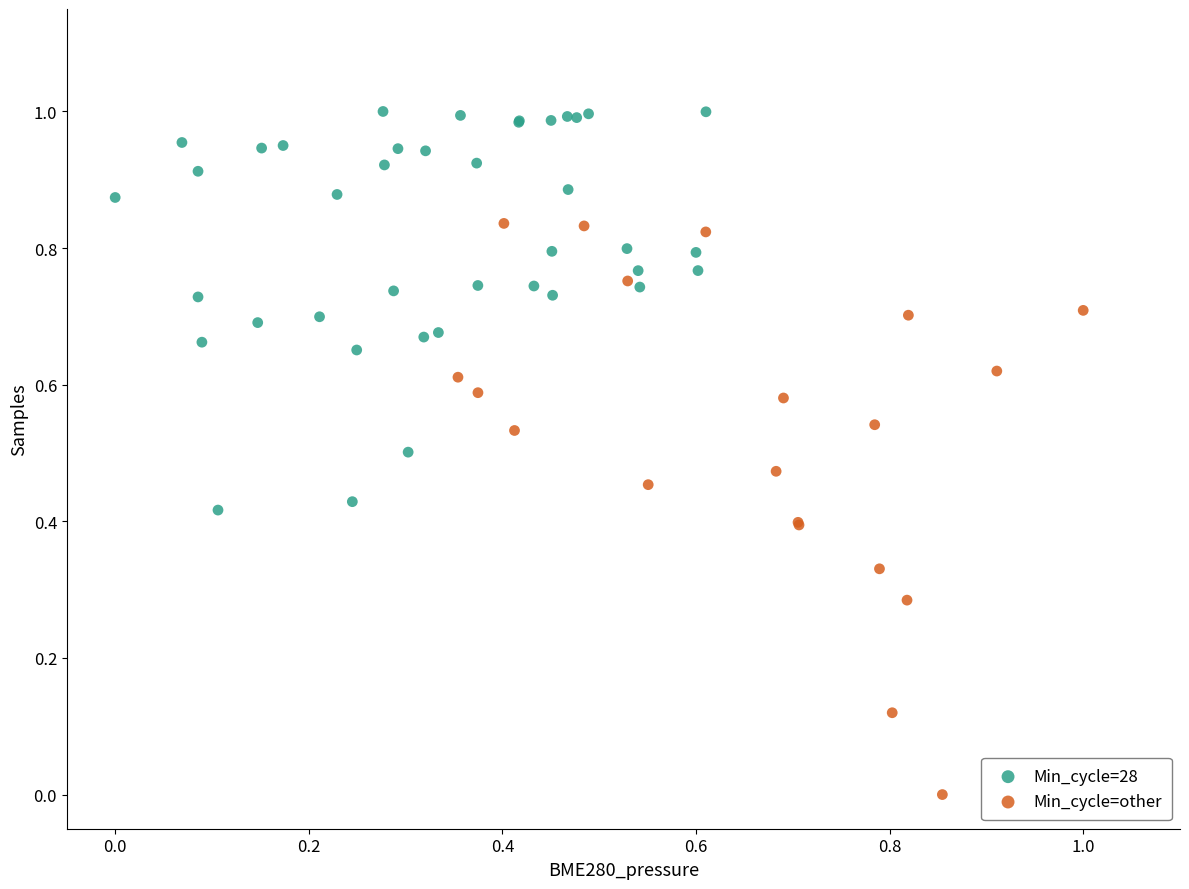

Which series contains the highest Y value?

Min_cycle=28